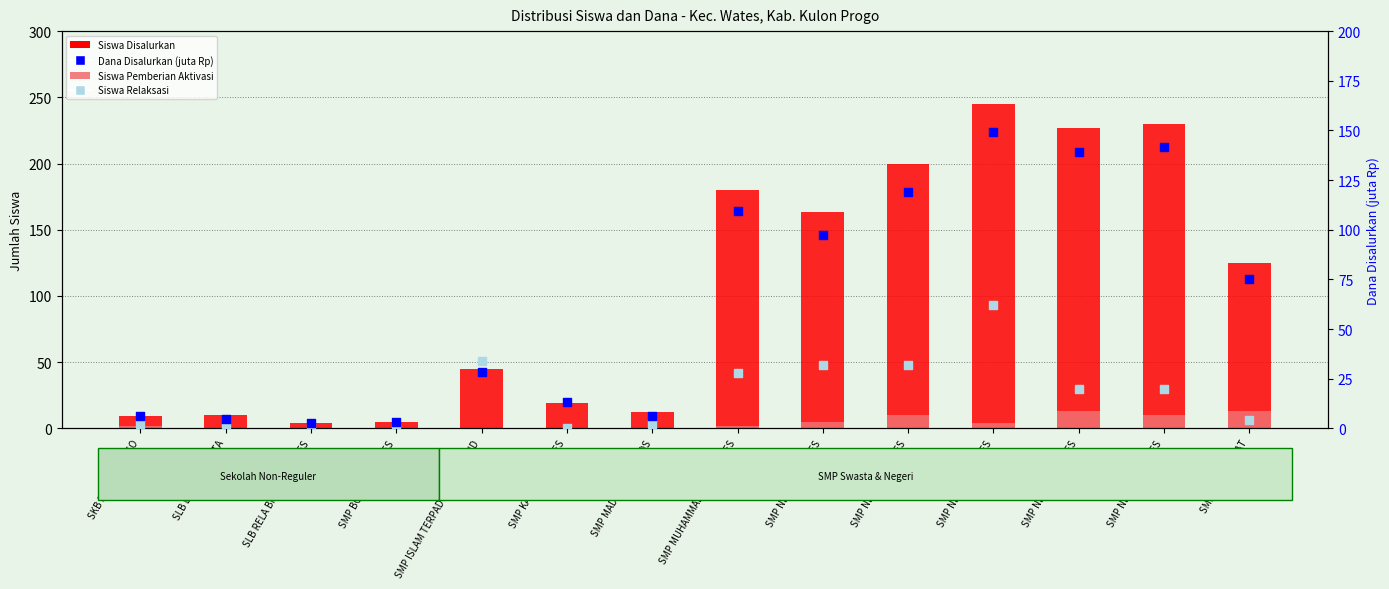

At which category is the sum across all series the highest?

SMP NEGERI 3 WATES